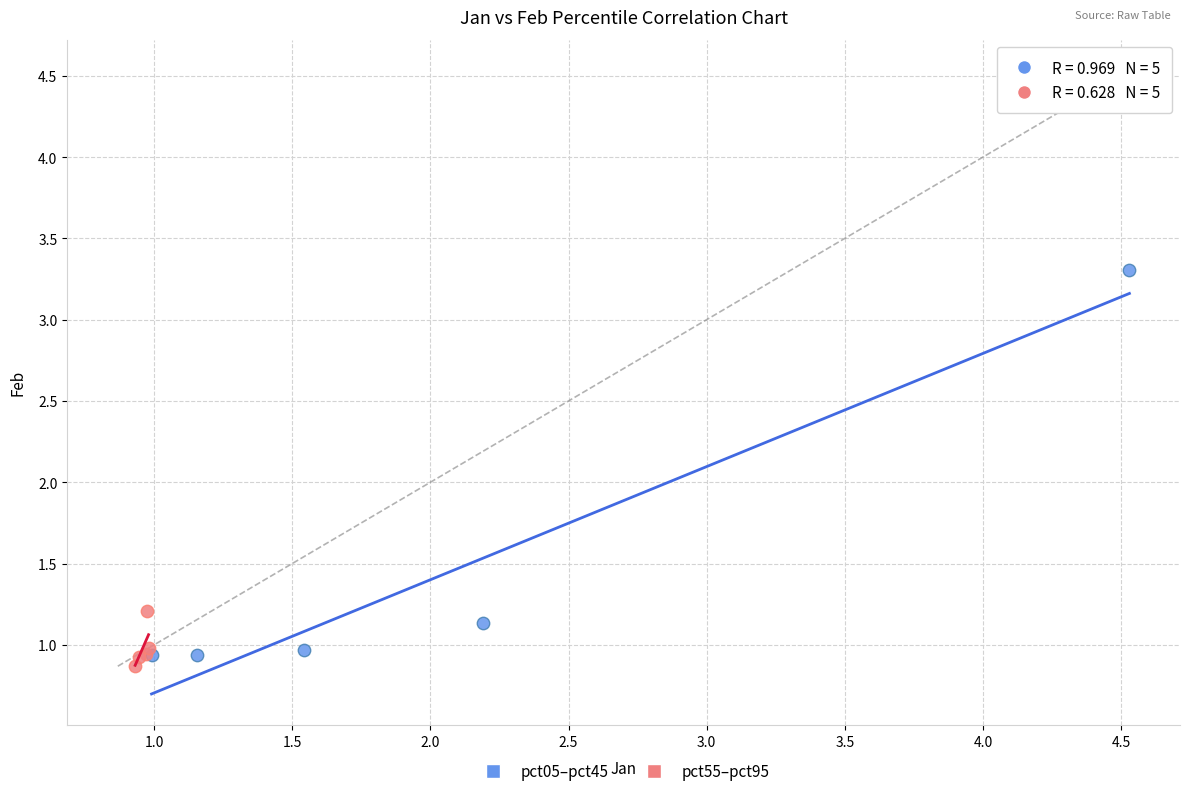

What are all the series names shown in the legend?

pct05–pct45, pct55–pct95